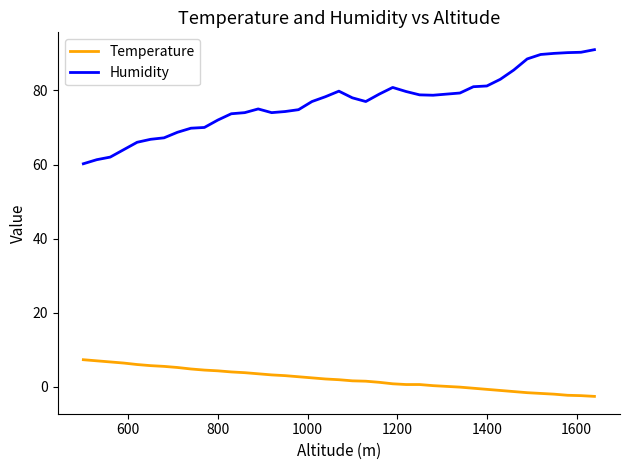

Which series has the largest total across all categories?

Humidity